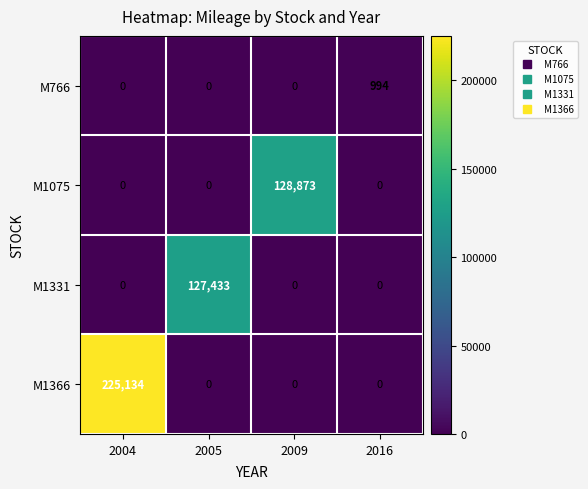

Rank the series by their maximum value, from lowest to highest.

M766, M1331, M1075, M1366